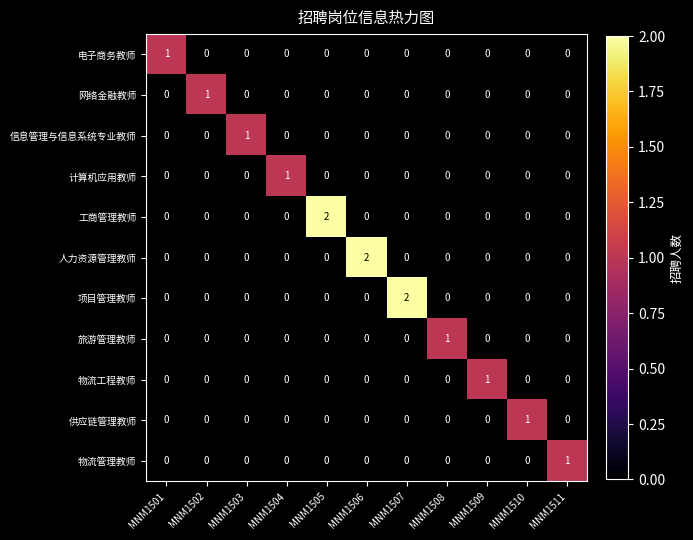

The 物流管理教师 series shows 0 at MNM1510. True or false?

True